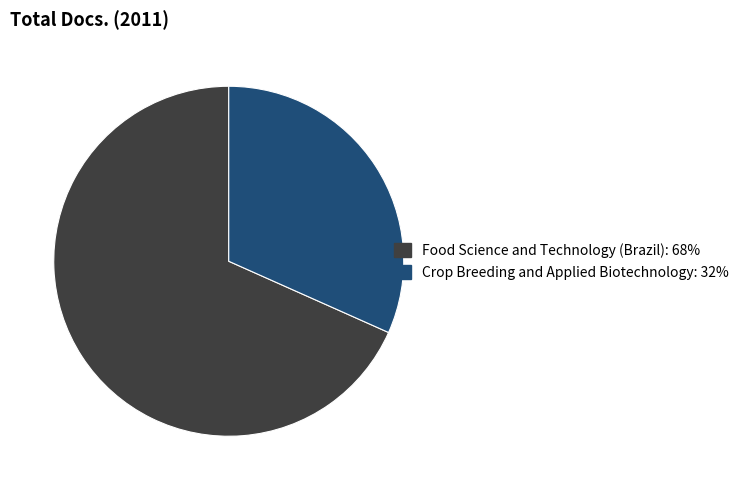

Do Food Science and Technology (Brazil): 68% and Crop Breeding and Applied Biotechnology: 32% together represent more than half of the pie?

Yes